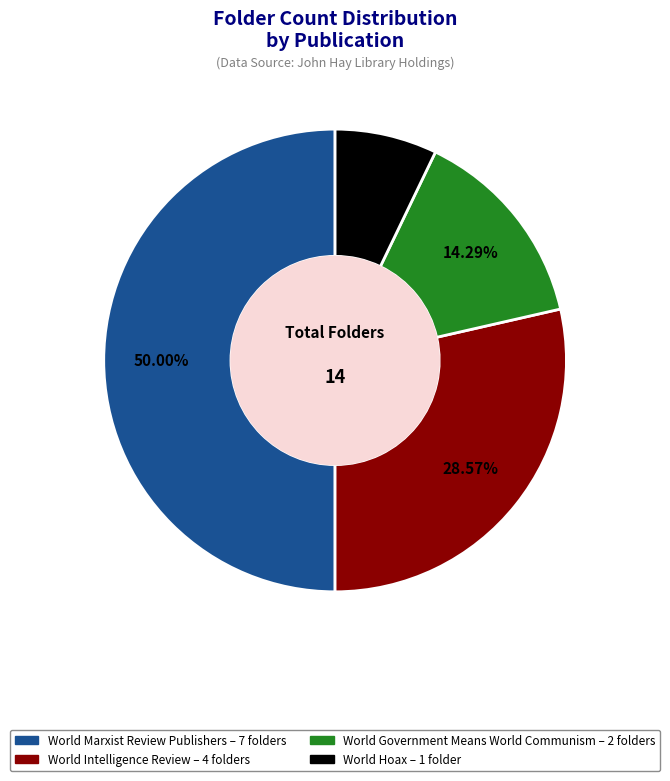

How much of the chart is everything except World Intelligence Review?

71.4%